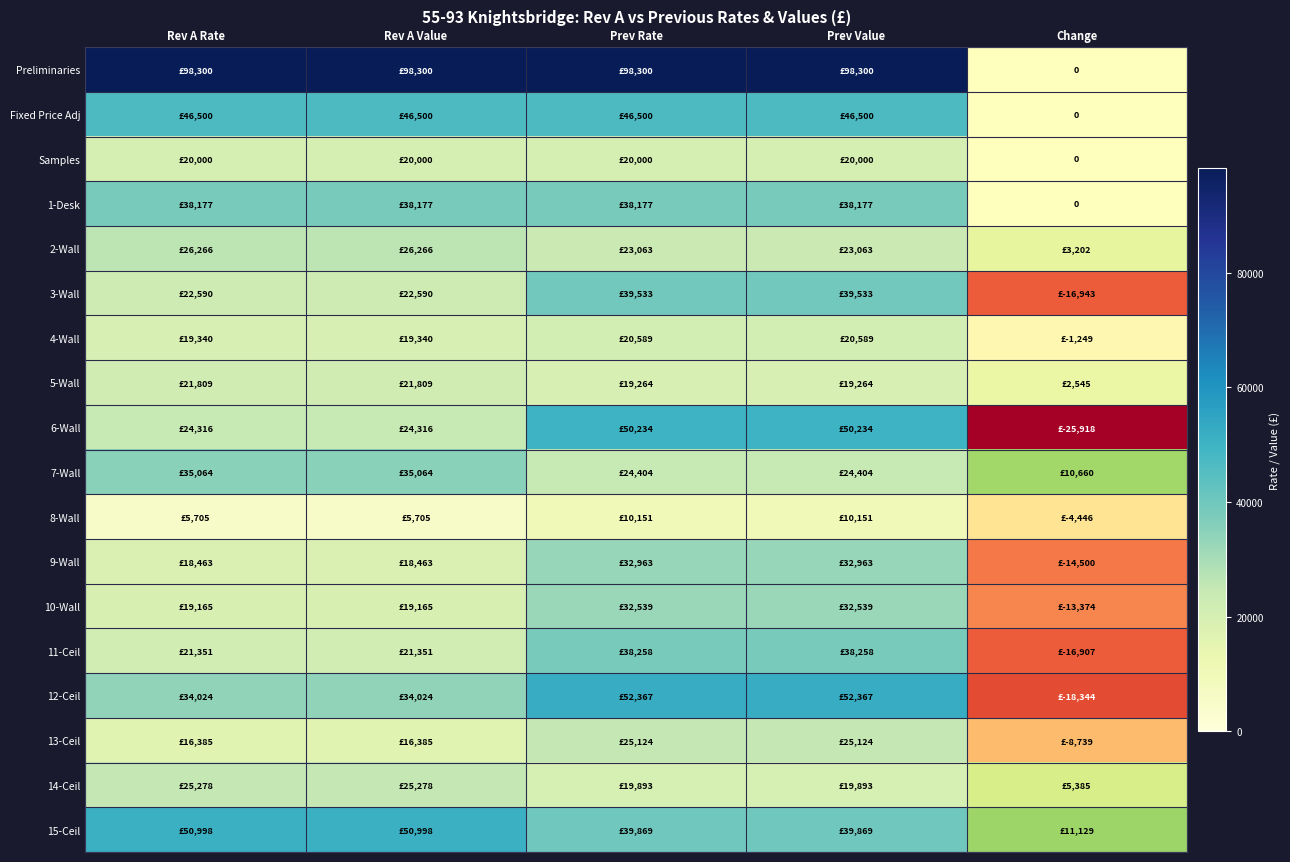

Rank the categories by 7-Wall value from highest to lowest.

Rev A Rate, Rev A Value, Prev Rate, Prev Value